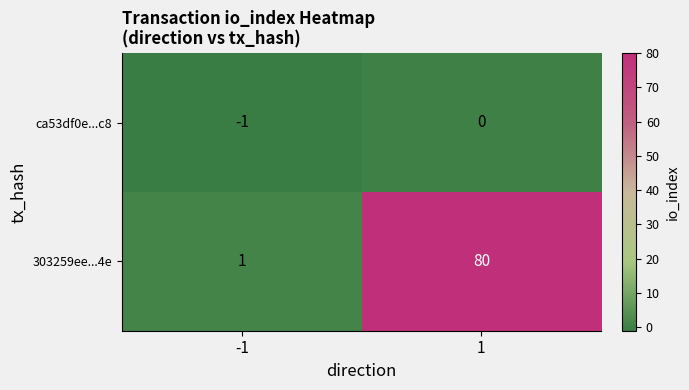

Between -1 and 1, which series saw the biggest shift?

303259ee...4e